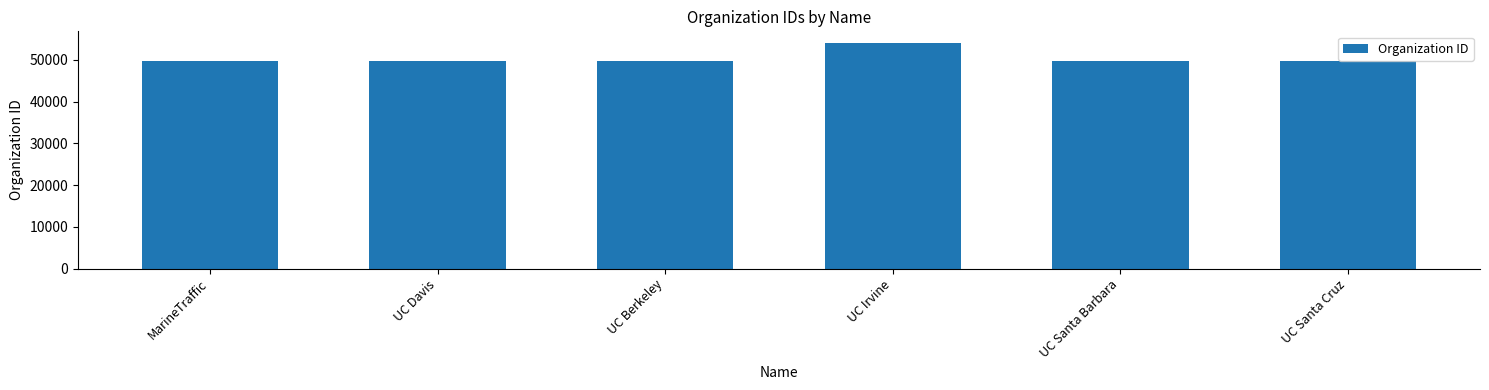

What is the smallest value displayed?

49670